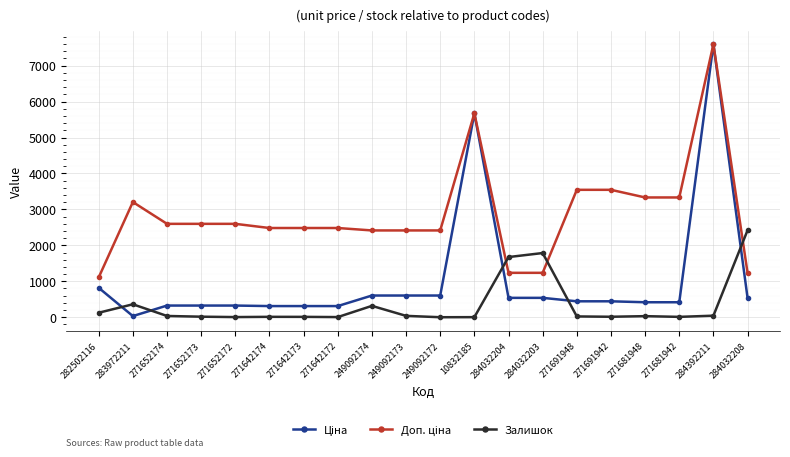

True or false: Залишок has a value of 2.0 at 10832185.

True